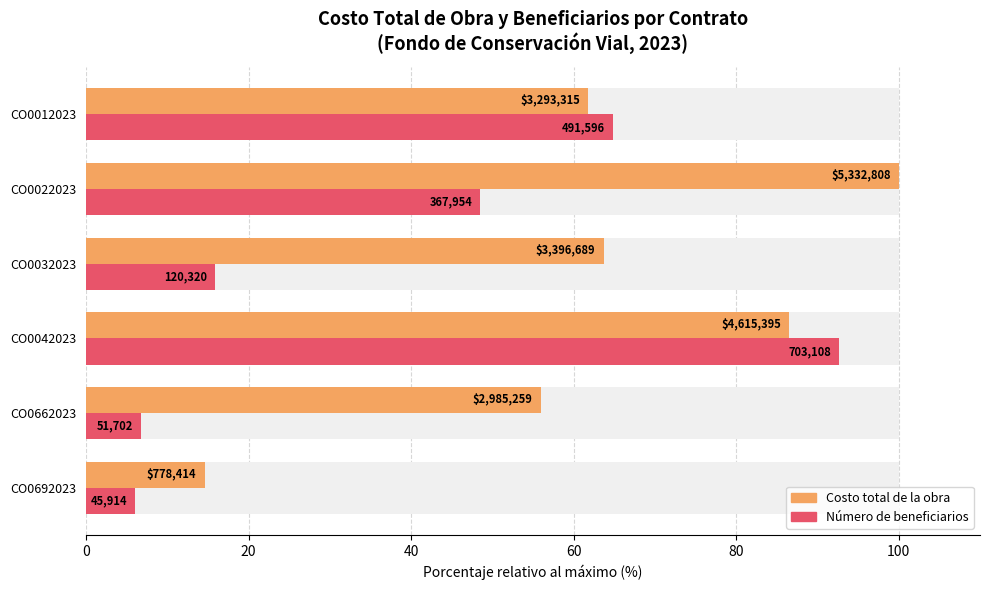

What is the value of the Número de beneficiarios bar at the 4th from the left?

15.9